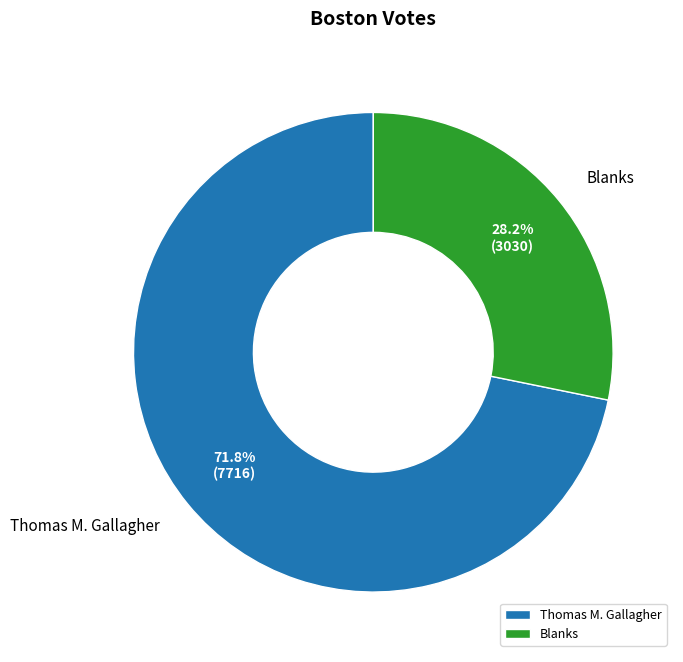

Which category has the smallest portion of the pie?

Blanks